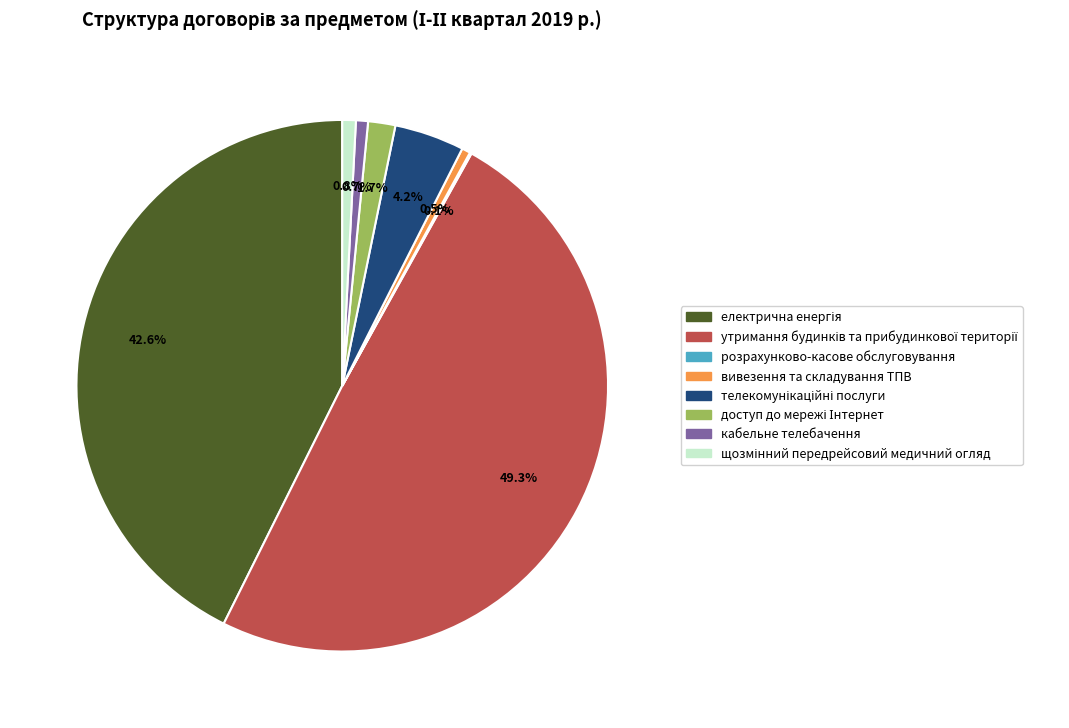

Do кабельне телебачення and вивезення та складування ТПВ together represent more than half of the pie?

No